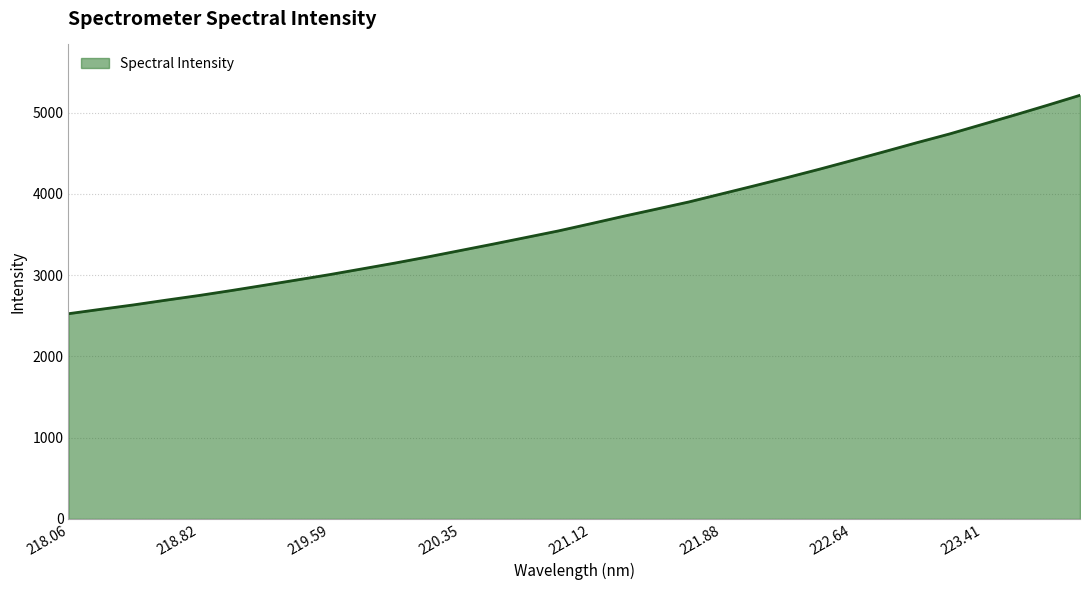

What is the difference between the maximum and minimum values?

2688.9